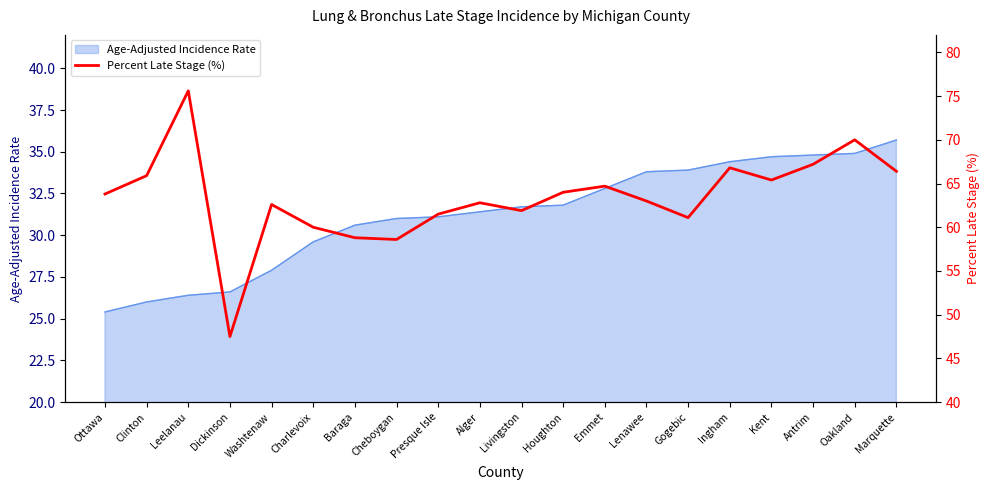

What is the maximum value shown in the chart?

75.6